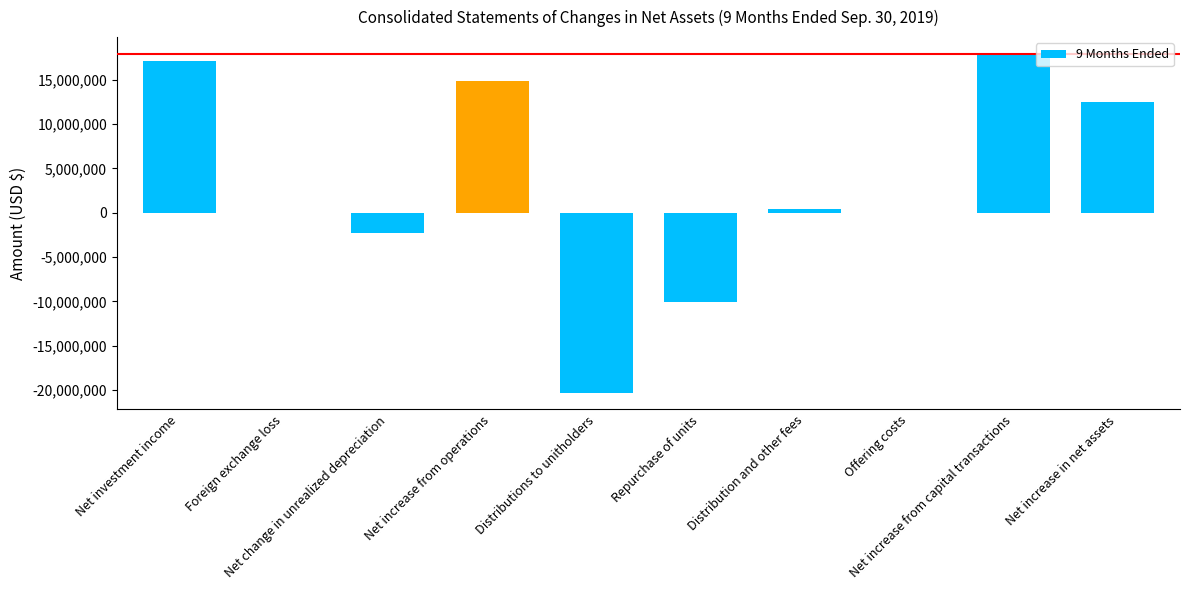

What value does the data have at Foreign exchange loss, to the nearest 10?

-5720